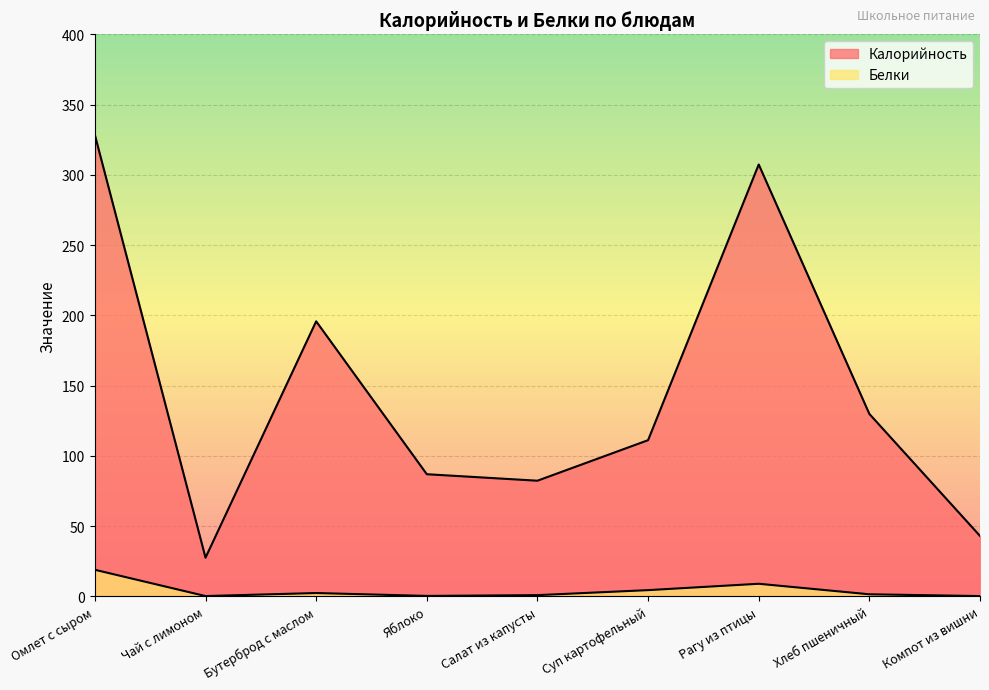

Reading left to right, transcribe all the data shown in this chart.

Калорийность: 328.4	27.6	195.8	87.0	82.4	111.2	307.4	129.9	43.1
Белки: 19.0	0.3	2.5	0.4	1.0	4.5	9.0	1.6	0.3